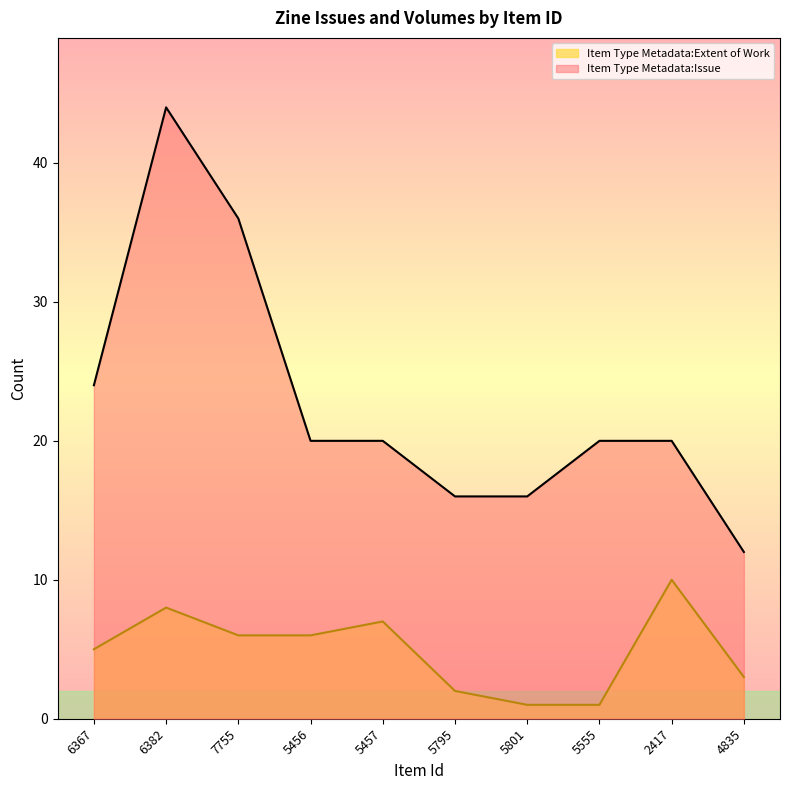

What is the difference between the maximum and minimum values in the Item Type Metadata:Issue series?

32